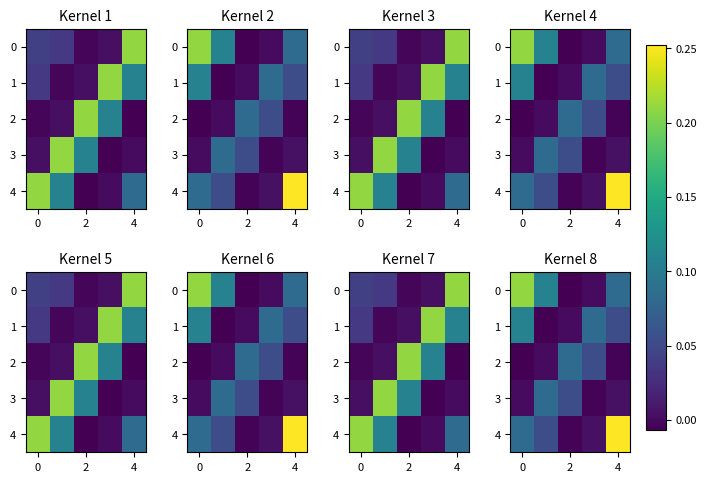

Which series changed the most between 2 and 6?

row_4